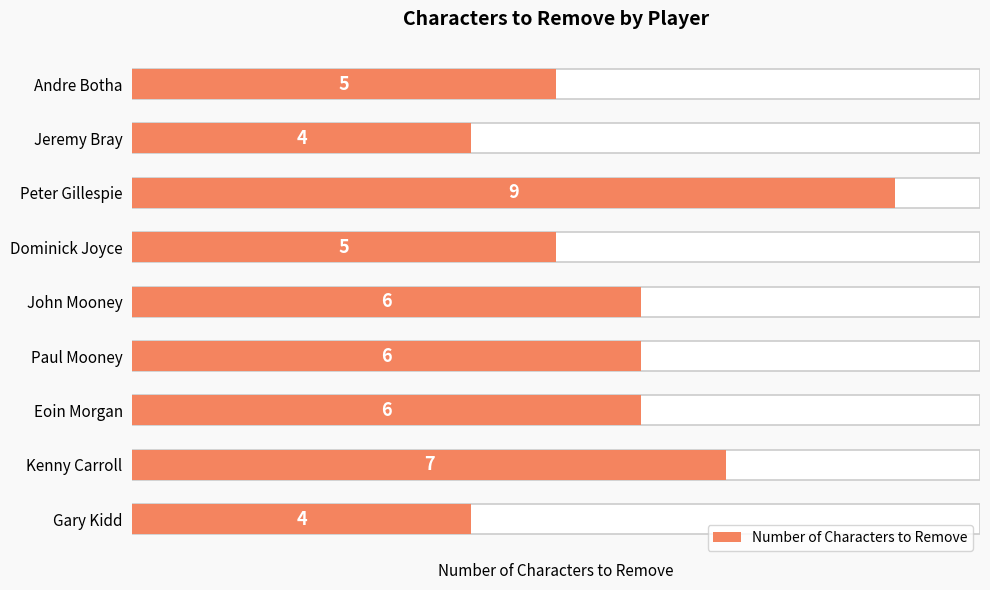

What is the difference between the maximum and minimum values?

5